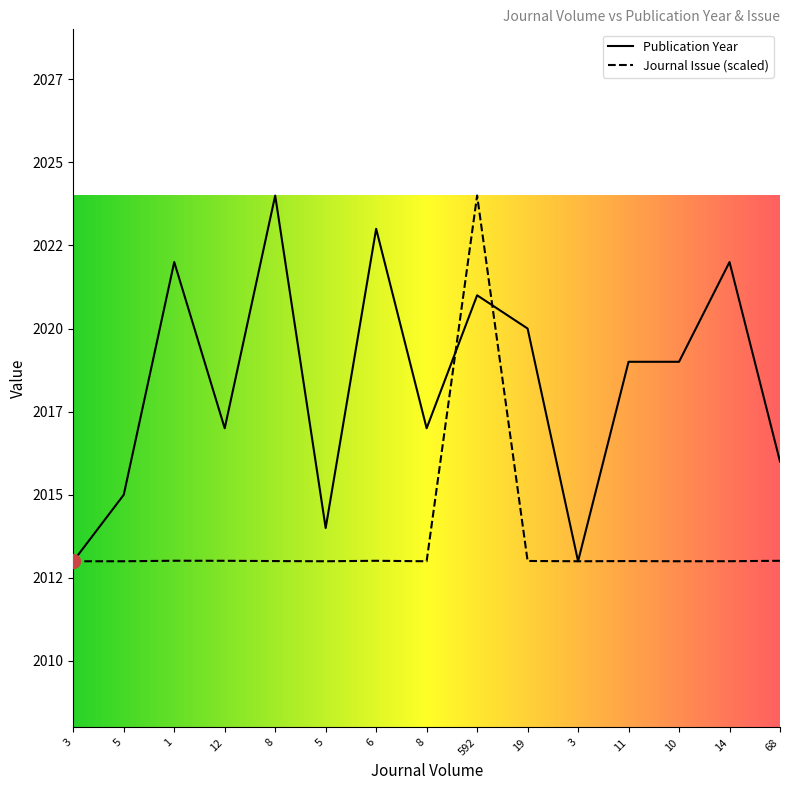

After their last crossing, which series has the higher values: Journal Issue or Publication Year?

Publication Year